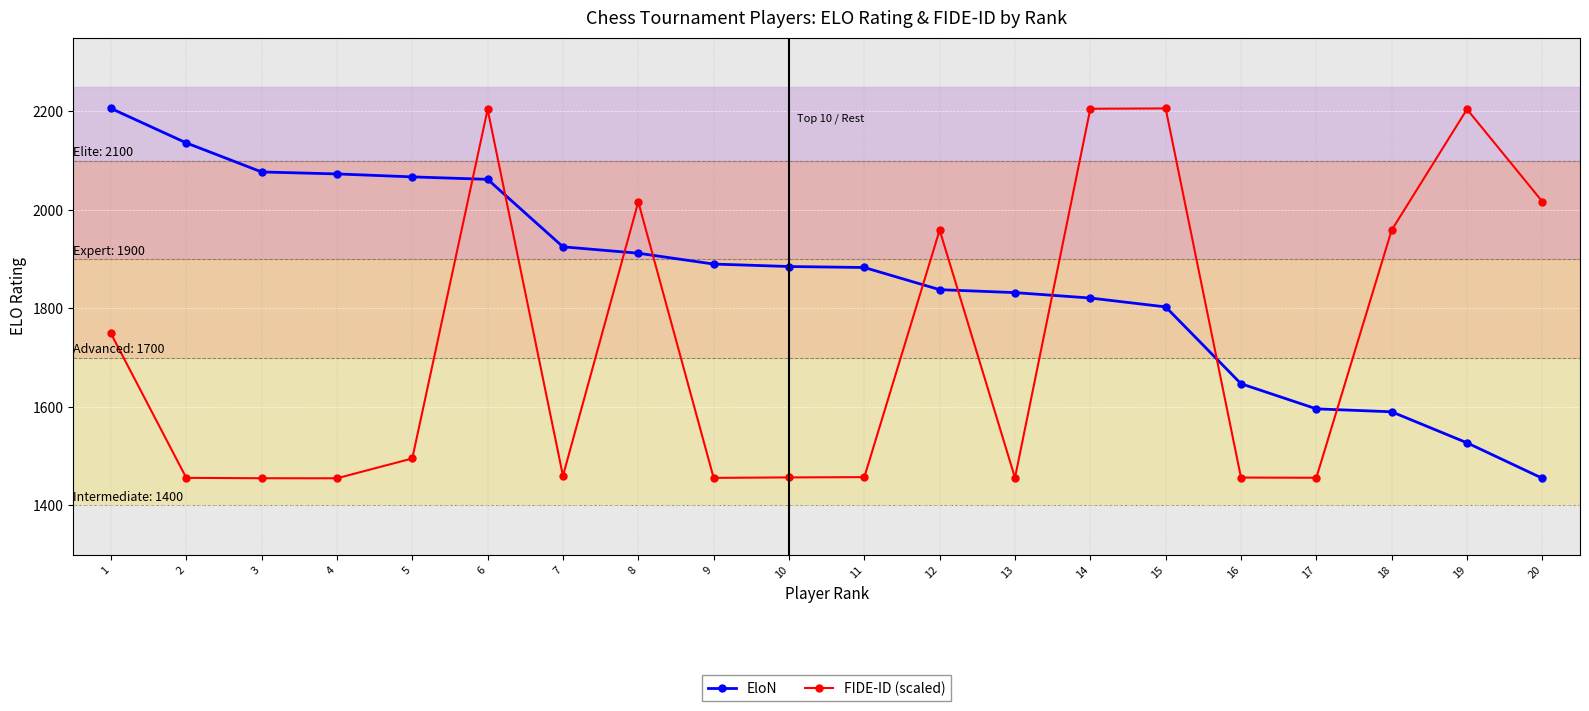

What is the value of the EloN point at the 6th from the left?

2062.0